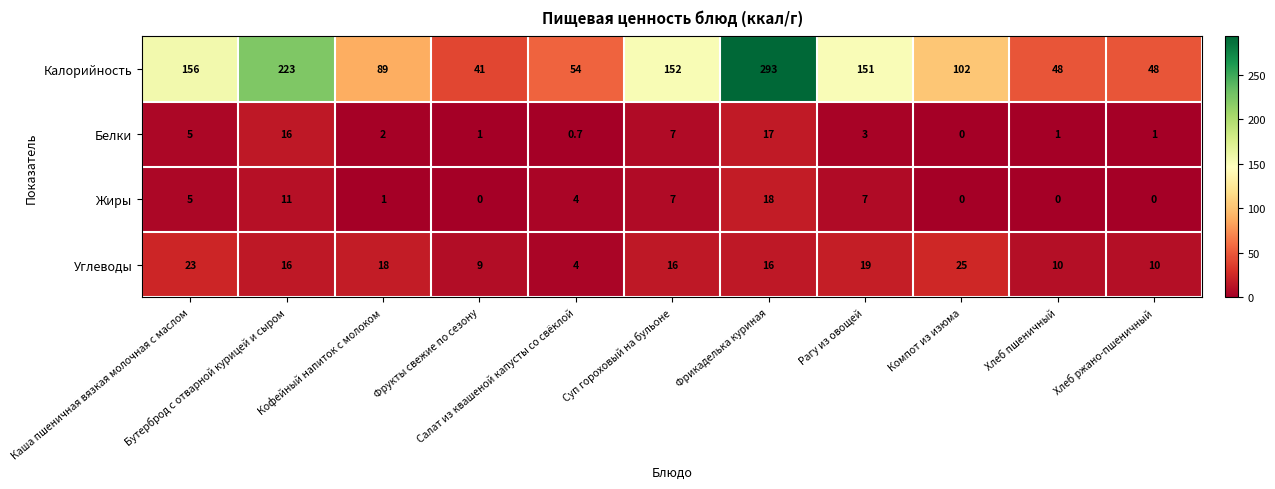

Which series has the largest range (max minus min)?

Калорийность